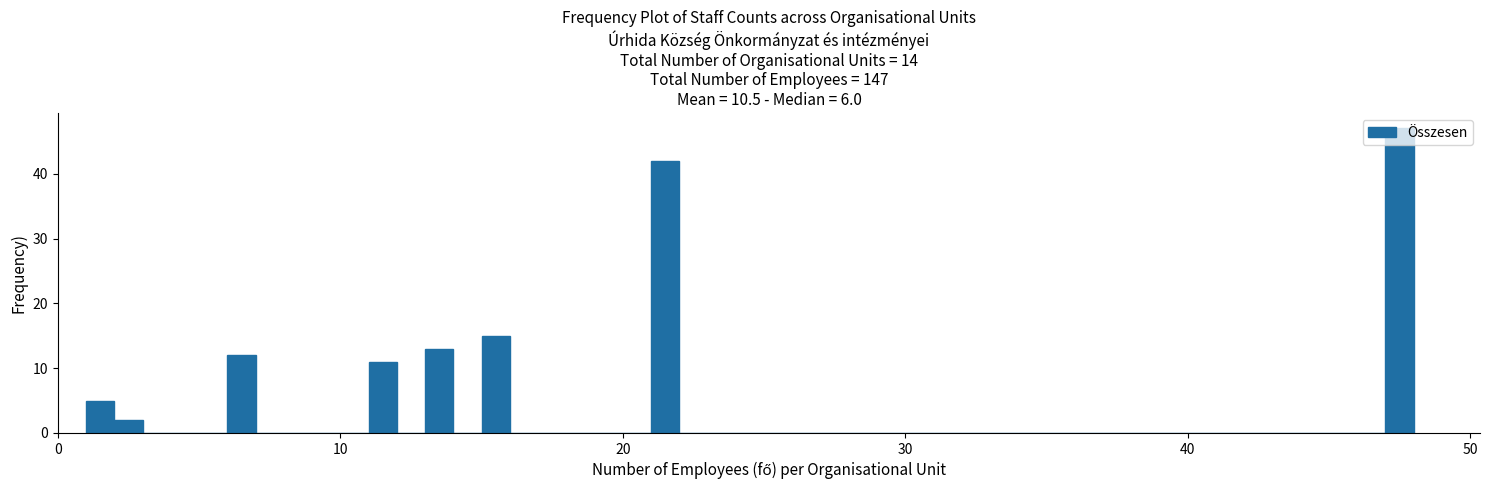

Around what value on the x-axis is the tallest bar? Give the approximate position of its centre, as read against the axis.

48